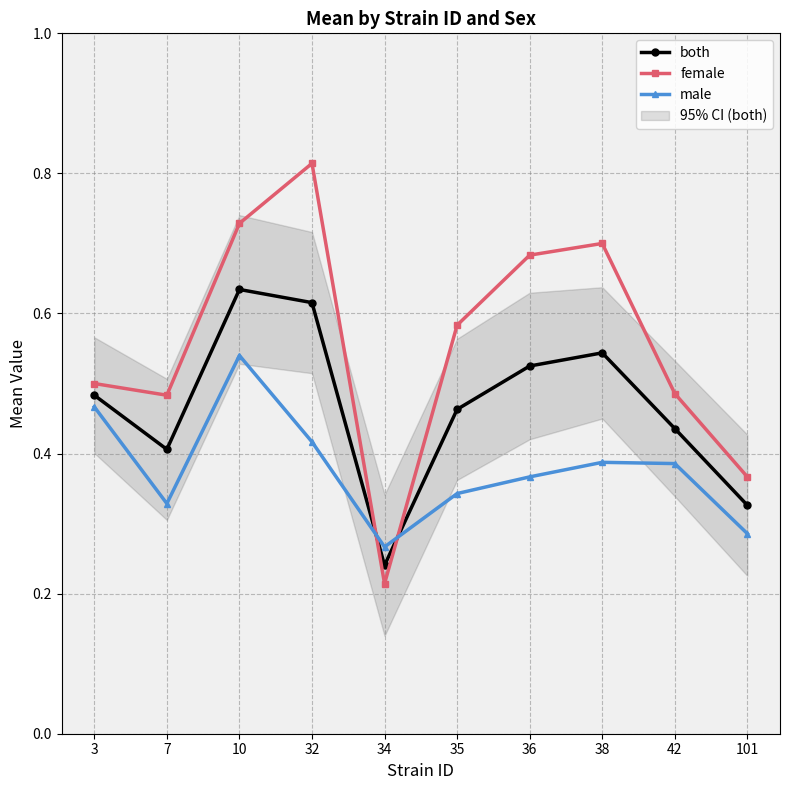

Which category has the lowest value in the female series?

34